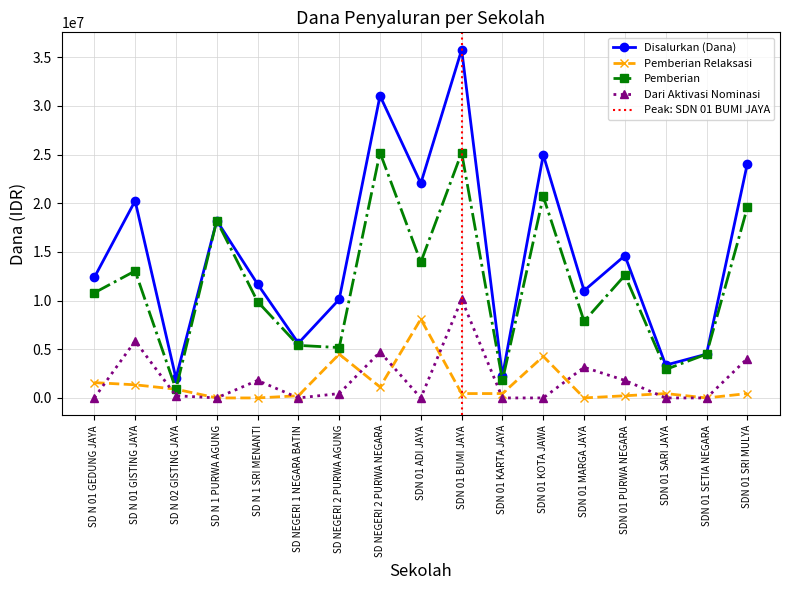

What is the difference between the maximum and minimum values in the Pemberian Relaksasi series?

8100000